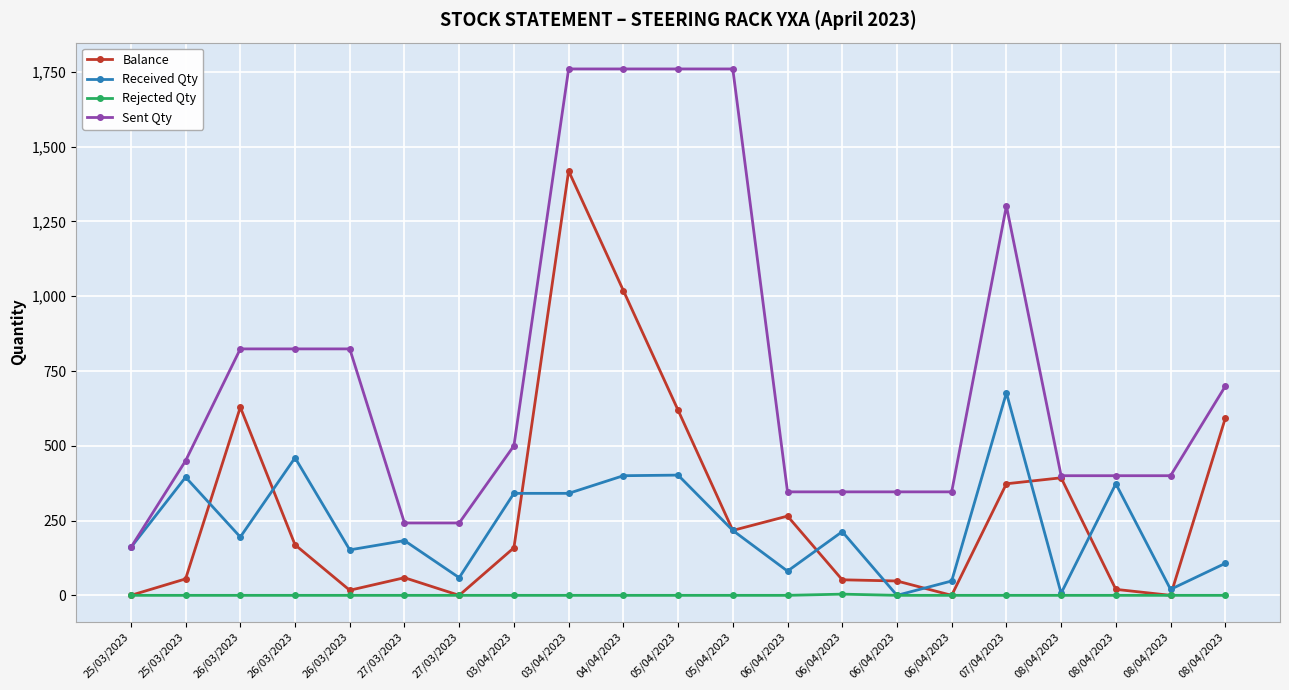

How many categories are shown in the chart?

21